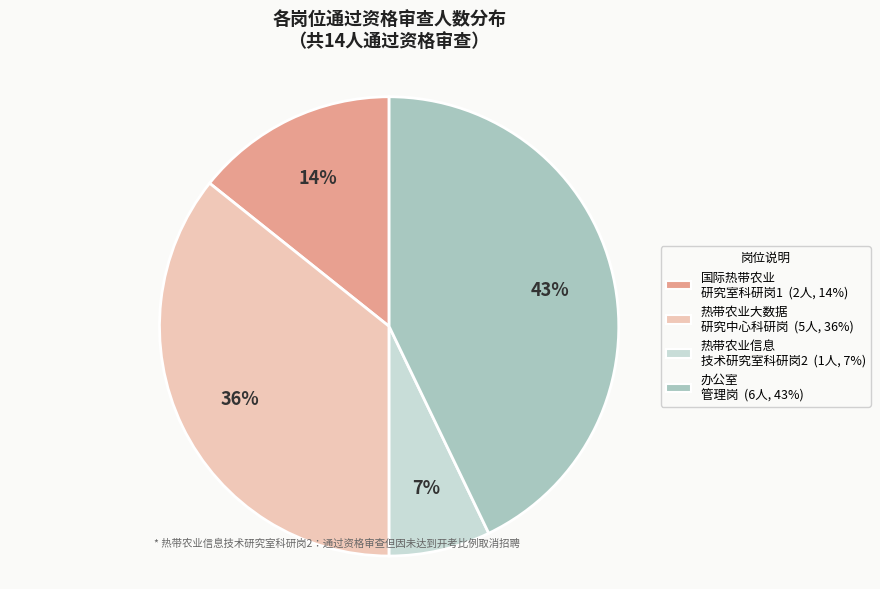

Does any single category account for the majority?

No